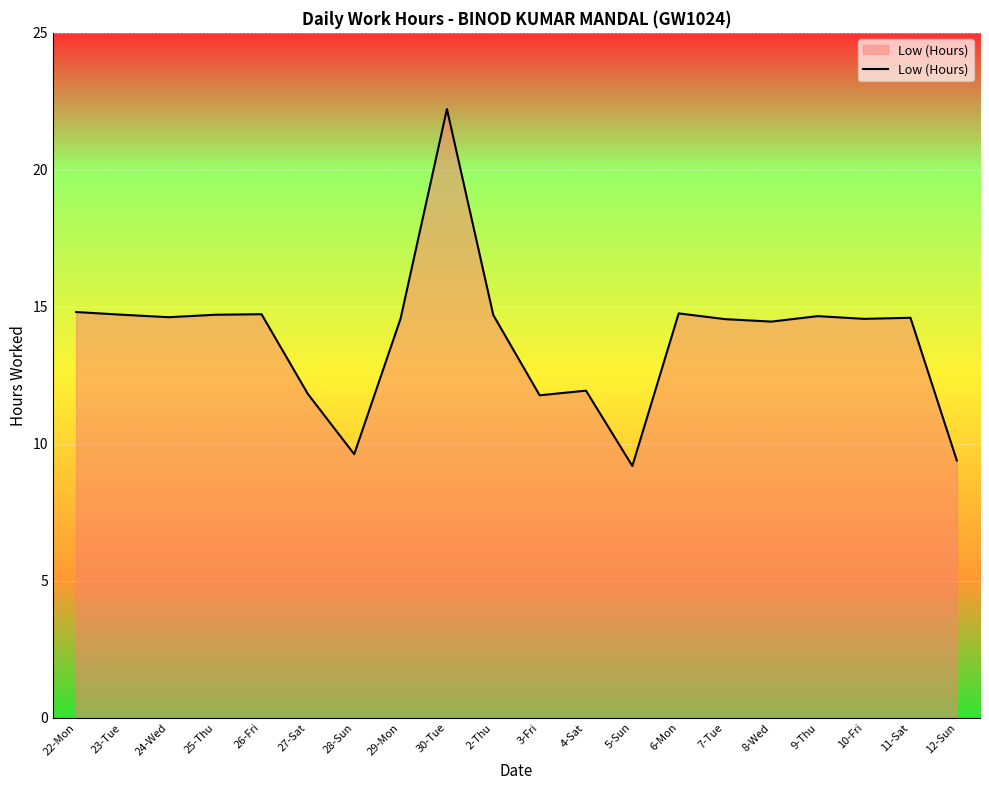

The chart shows a value of 9.3 at 9-Thu. True or false?

False